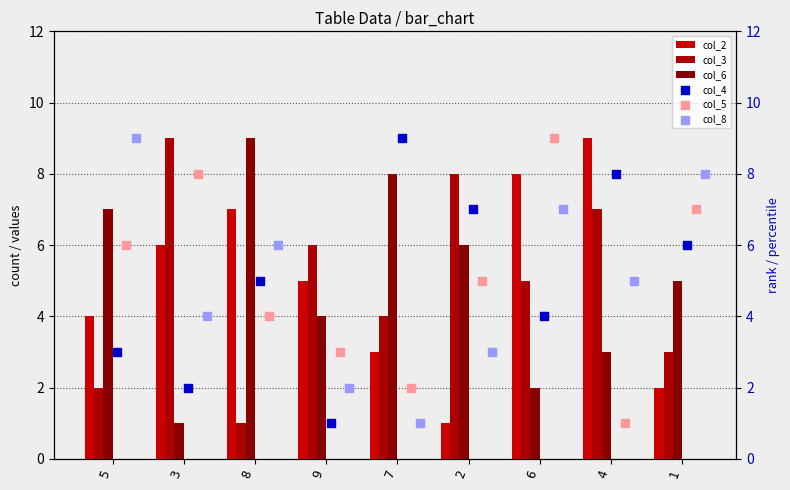

What are all the series names shown in the legend?

col_2, col_3, col_6, col_4, col_5, col_8